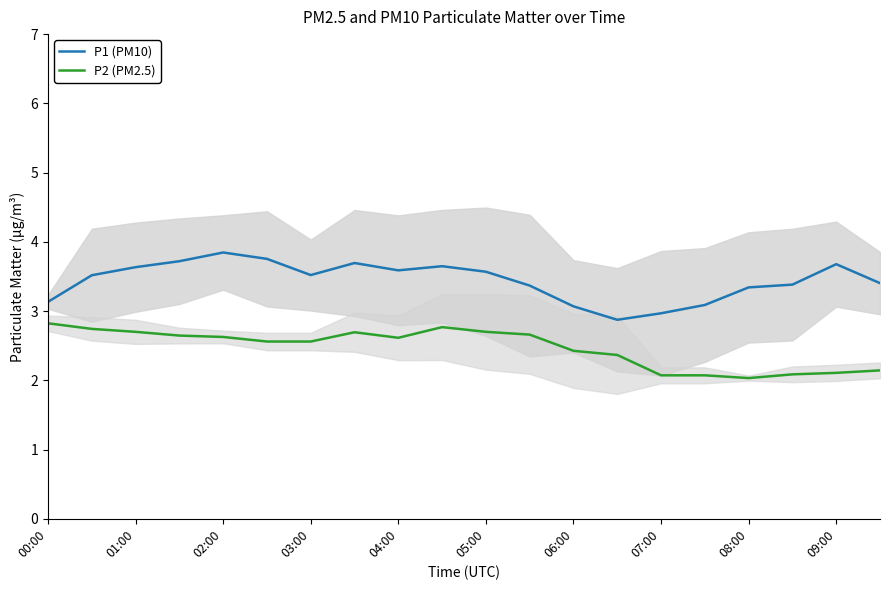

The P1 (PM10) series shows 3.7 at 09:00. True or false?

True